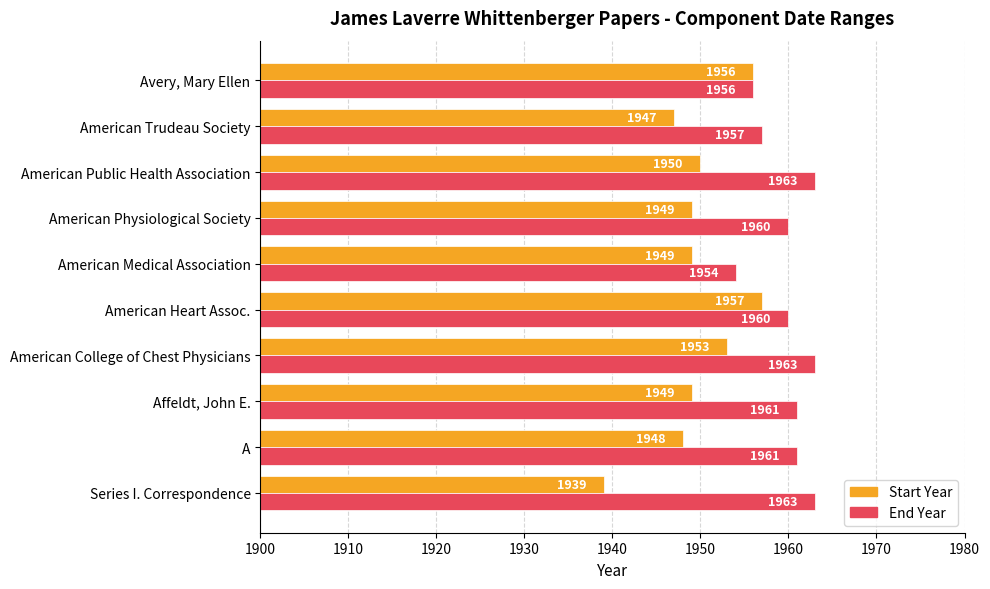

How many data points does each series have?

10